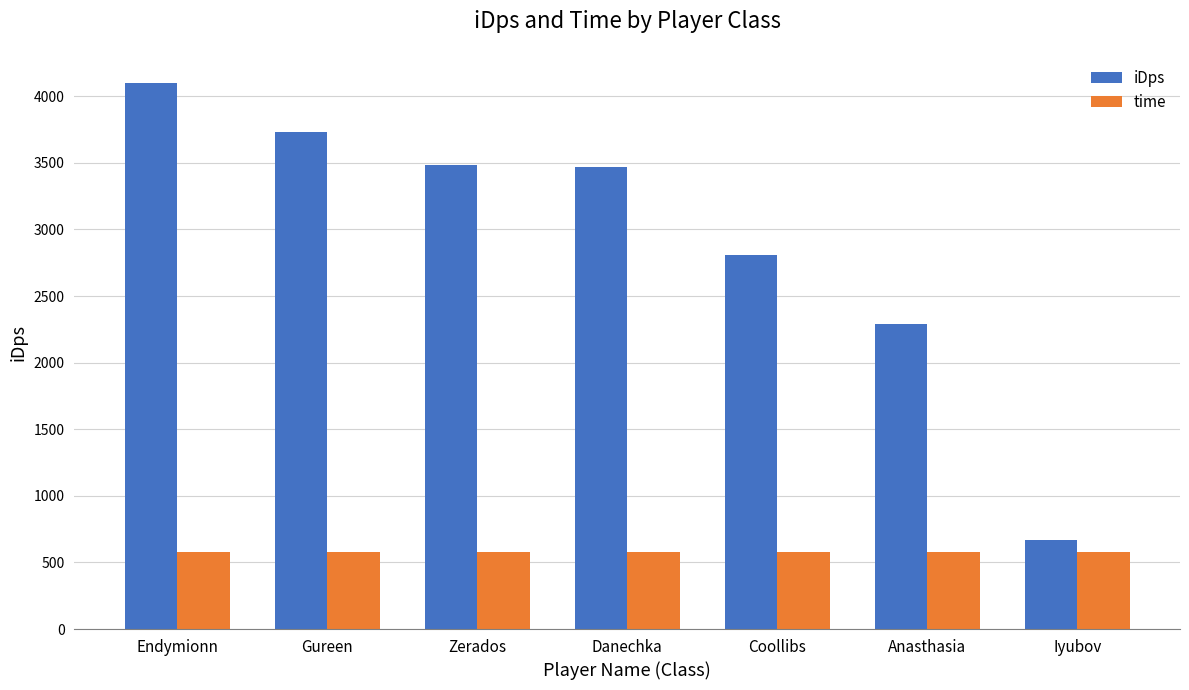

What position from the left is Anasthasia?

6